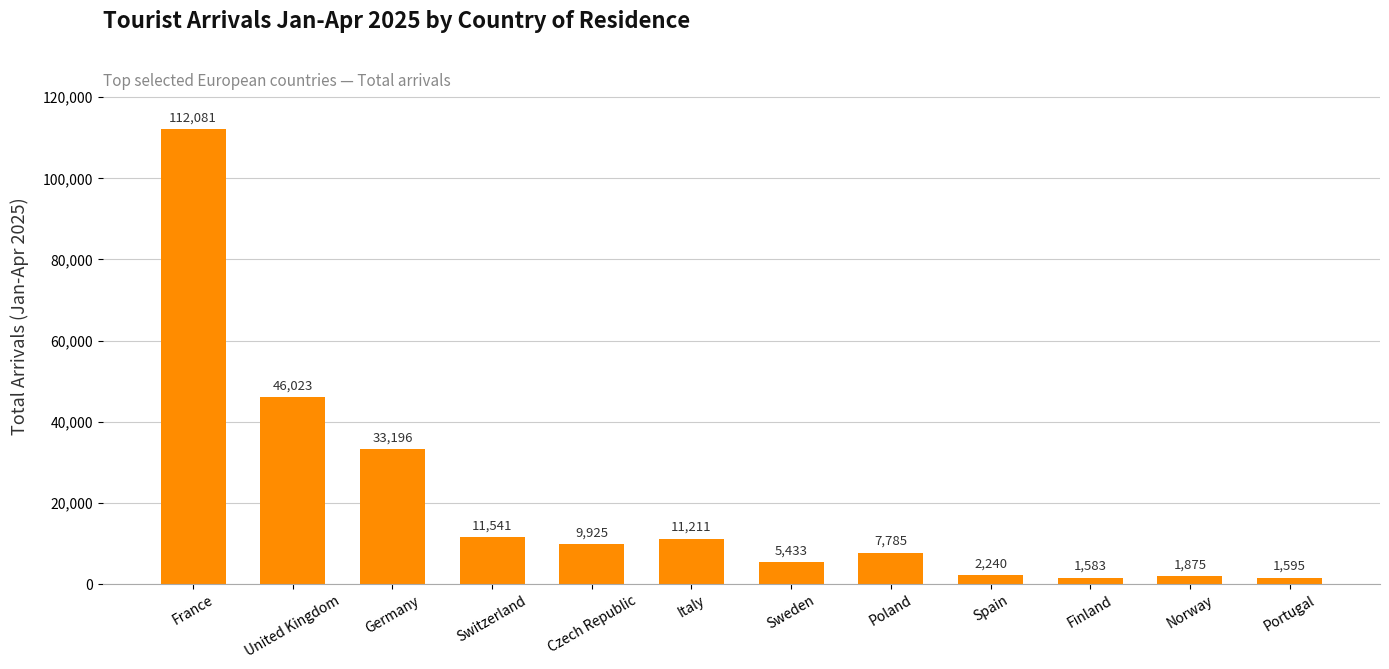

What is the label of the 4th bar from the right?

Spain